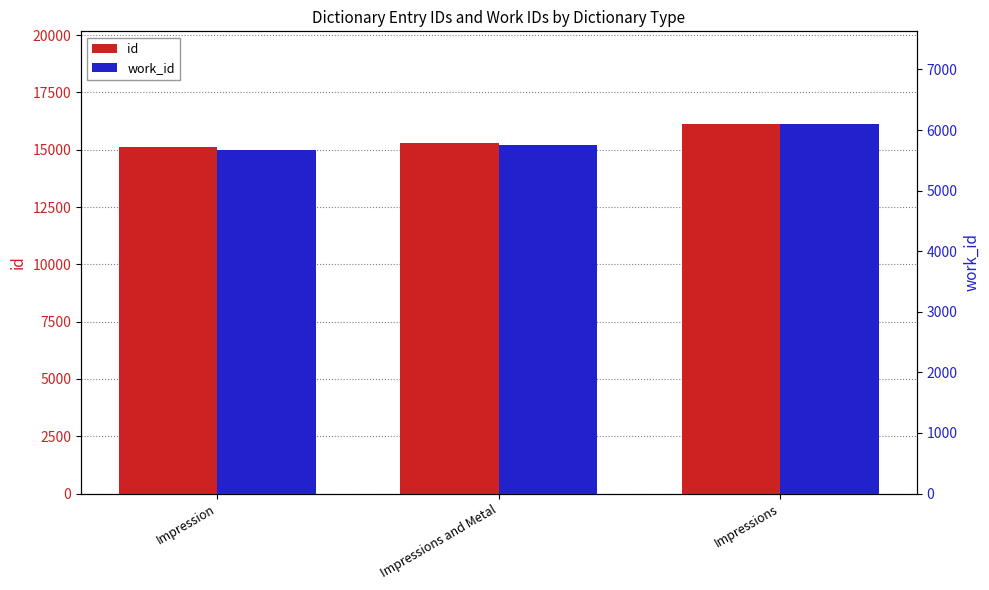

What is the difference between the maximum and second lowest values in the work_id series?

358